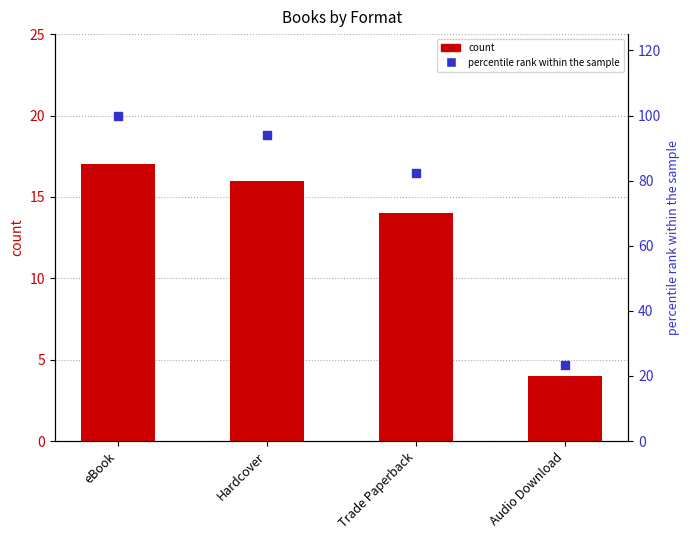

At how many categories does at least one series exceed 21?

4